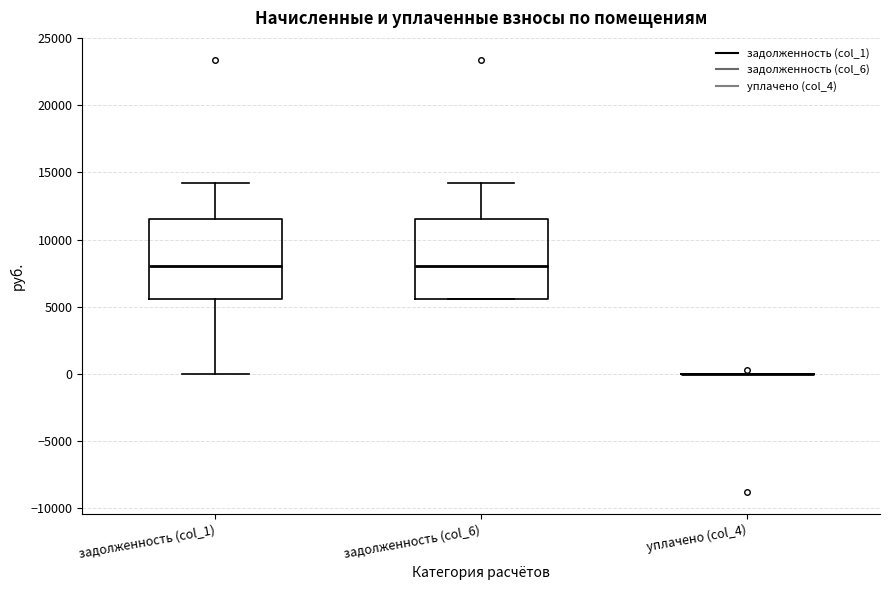

Where does the median line of the box for задолженность (col_1) sit on the y-axis? The values are not printed on the chart, so give them approximately, as read against the axis.

8000